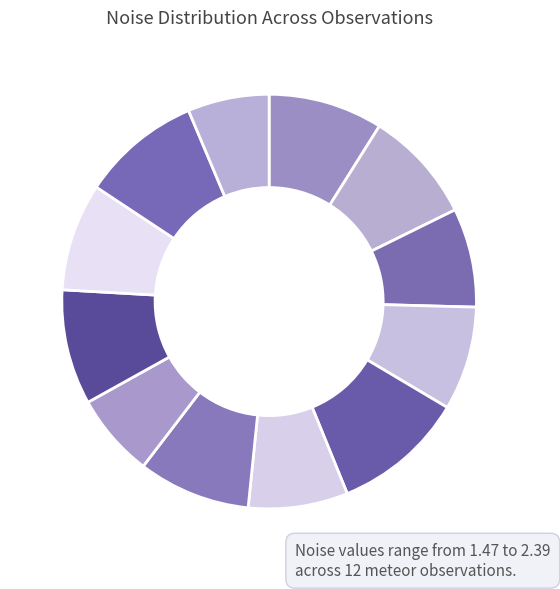

How many segments does this pie chart have?

12